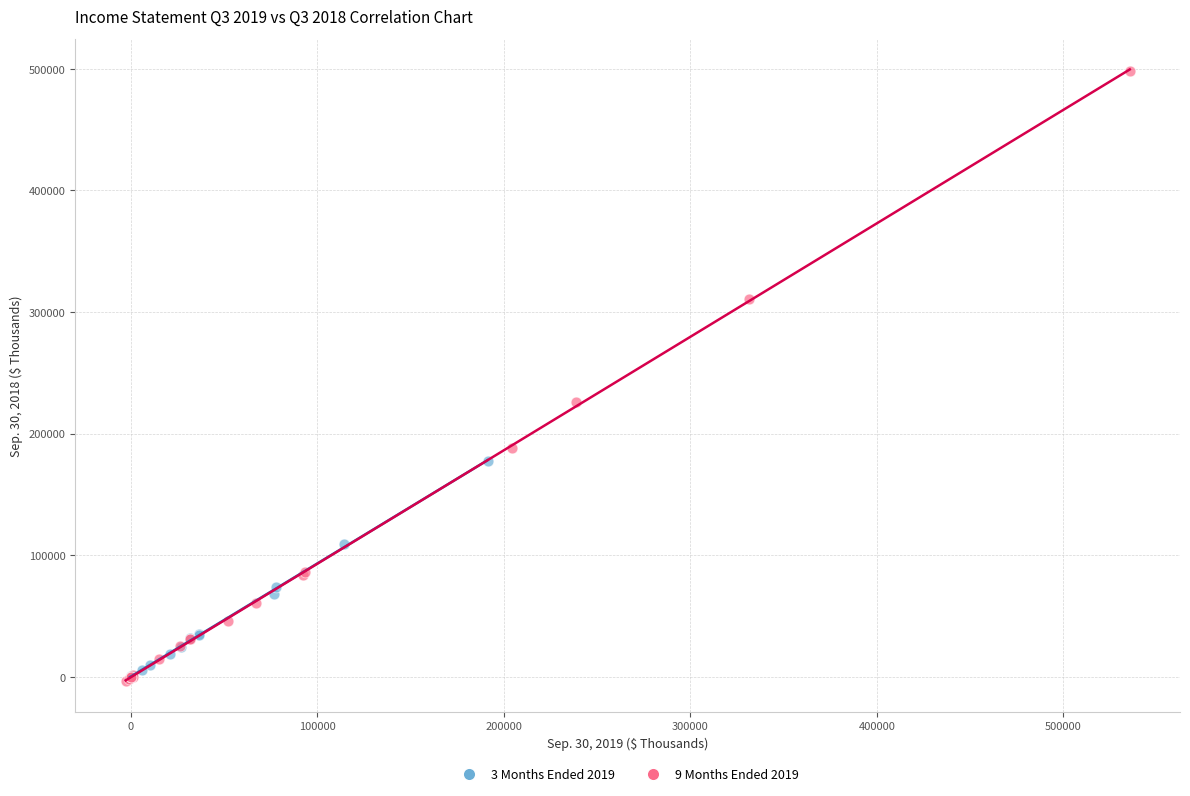

Which series has the widest spread of Y values?

9 Months Ended 2019